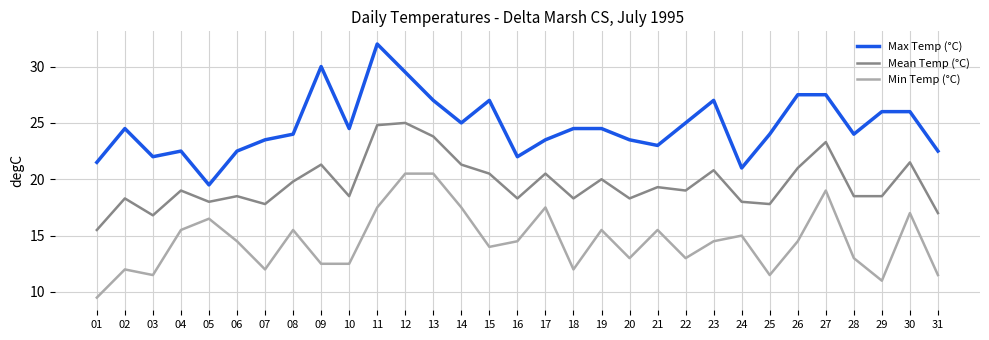

The value of Max Temp (°C) at 15 is 40.7. True or false?

False